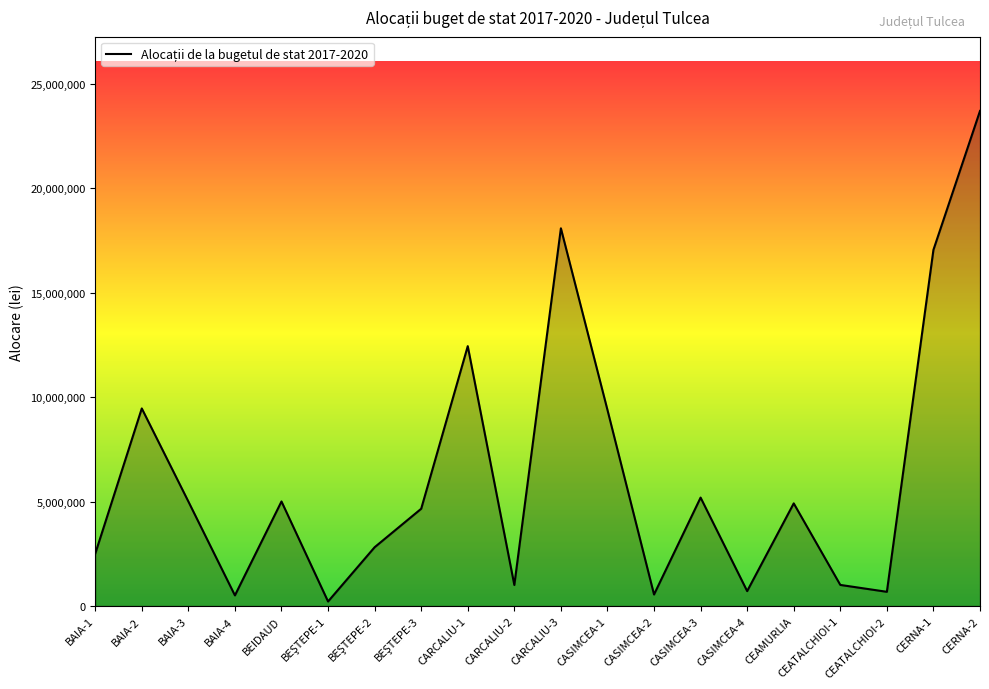

What is the greatest value displayed?

23692210.0